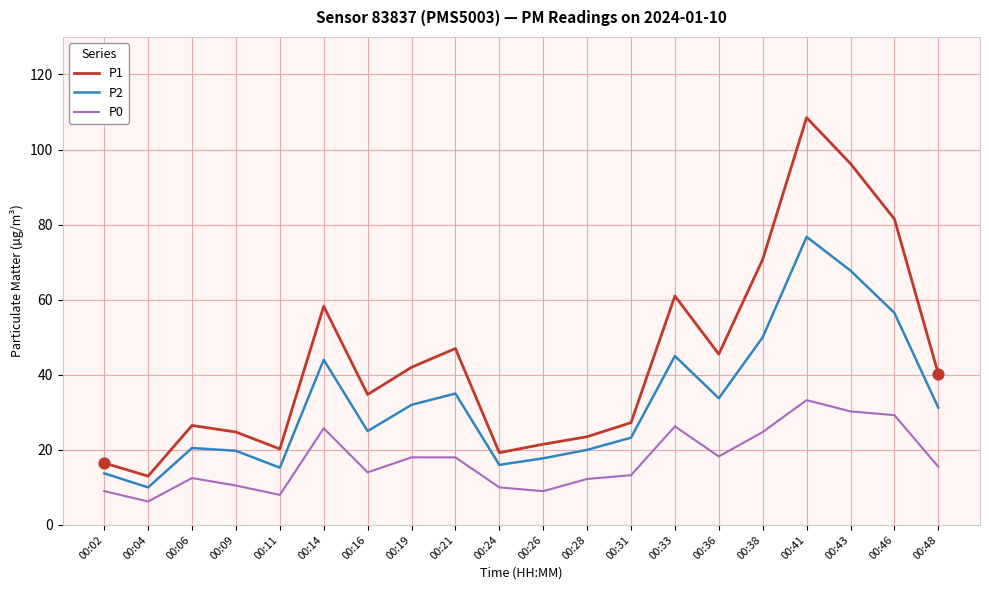

What is the total value across all series at 00:38?

145.5